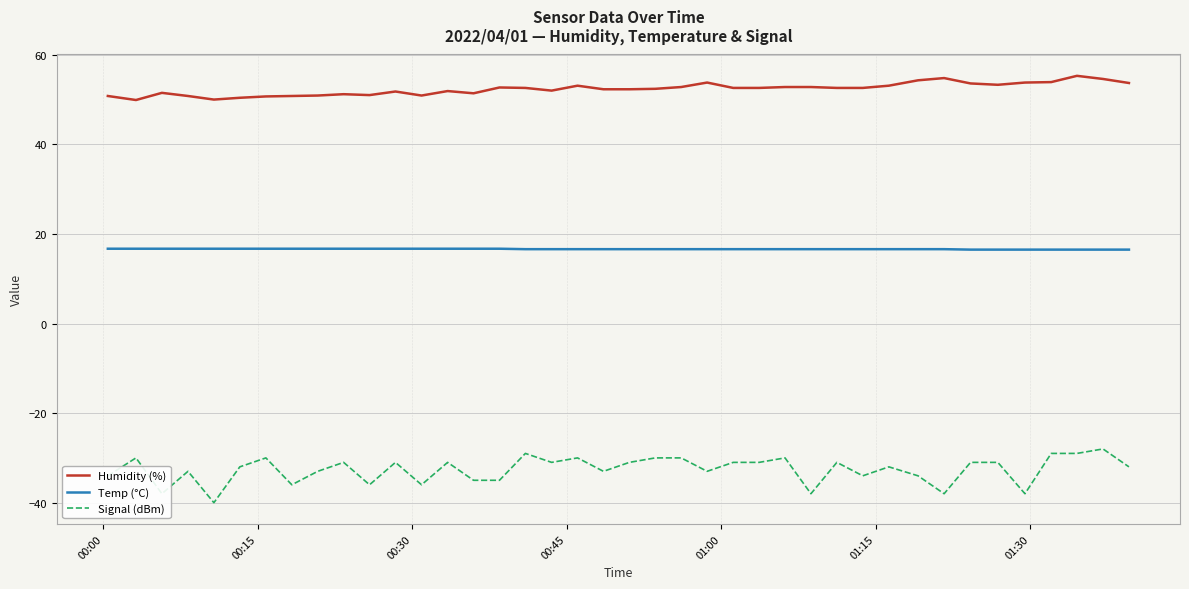

Which series has the largest total across all categories?

Humidity (%)